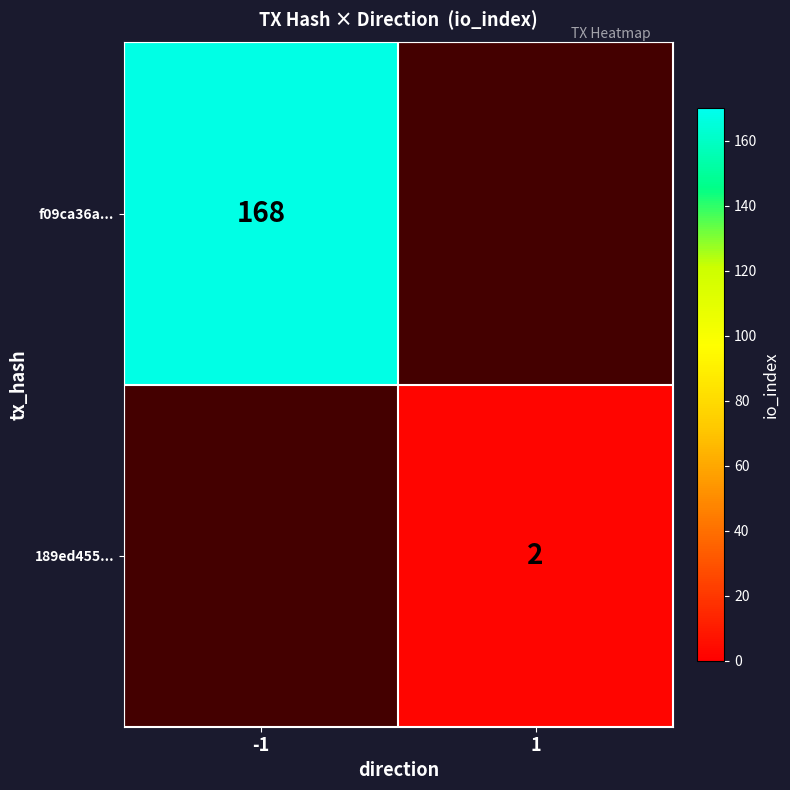

The value of f09ca36a... at -1 is 110.5. True or false?

False